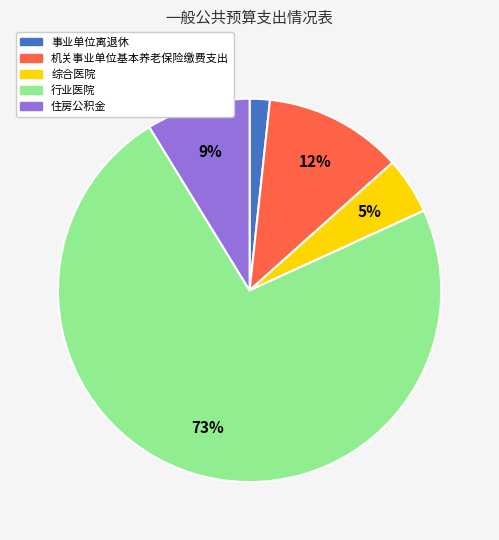

Approximately how many times larger is the value at 机关事业单位基本养老保险缴费支出 compared to 综合医院?

2.4